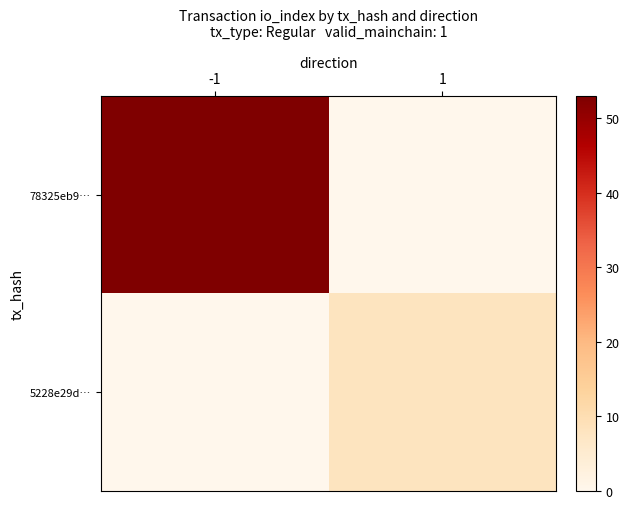

What is the total value across all series at 1?

8